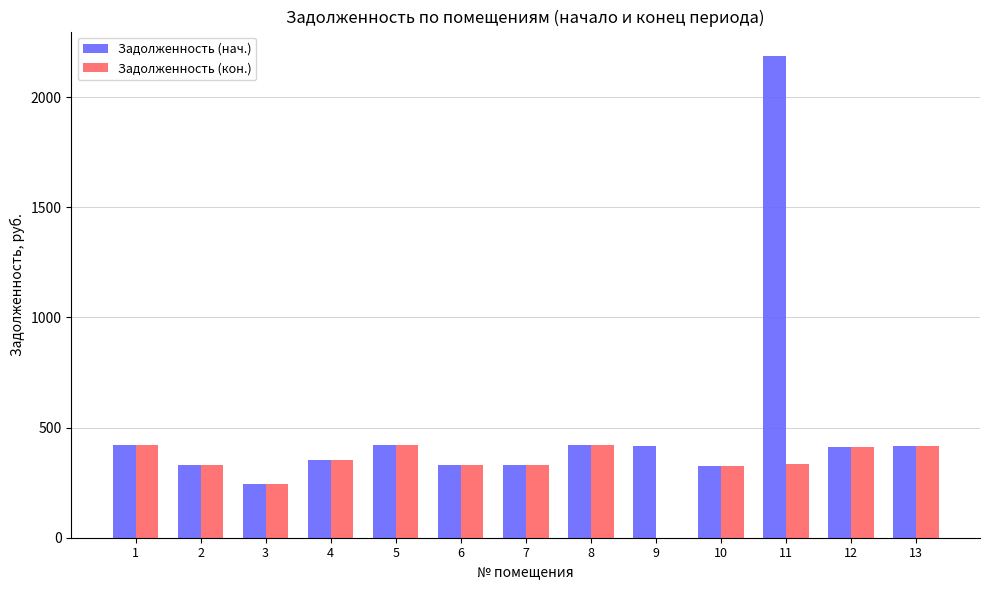

What is the total value across all series at 3?

488.5